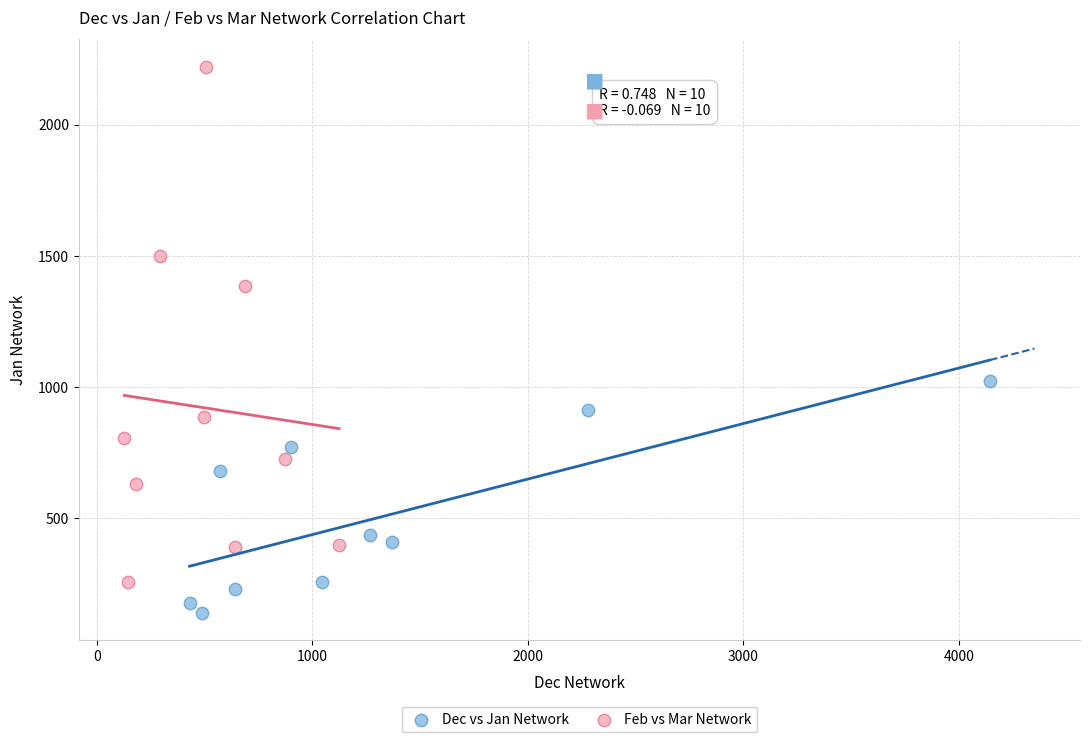

Which series contains the lowest Y value?

Dec vs Jan Network